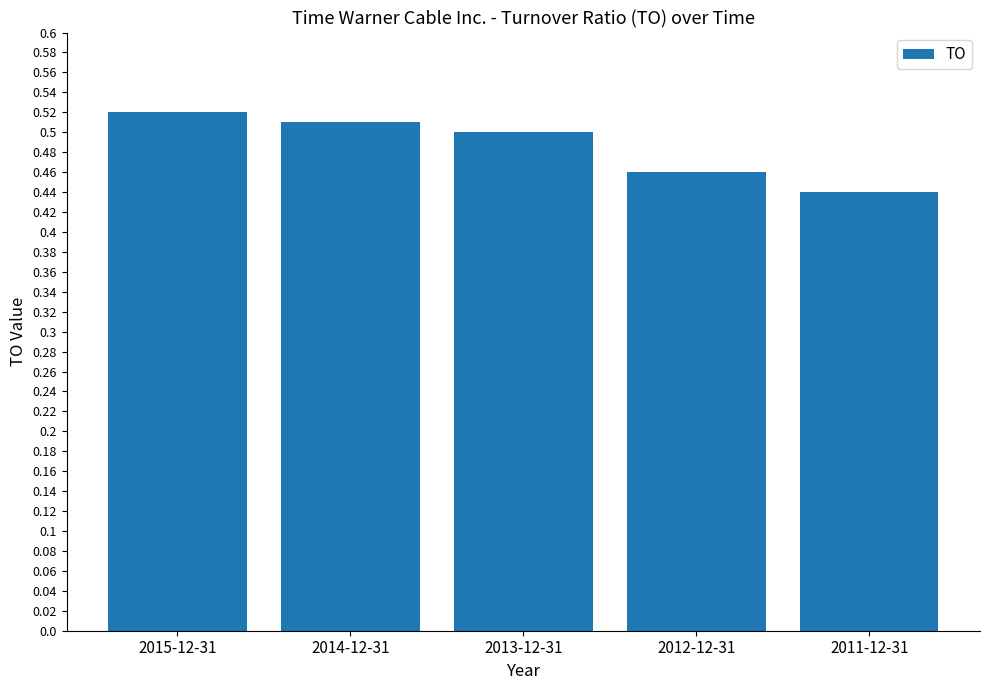

What is the change in value from 2015-12-31 to 2012-12-31?

-0.1